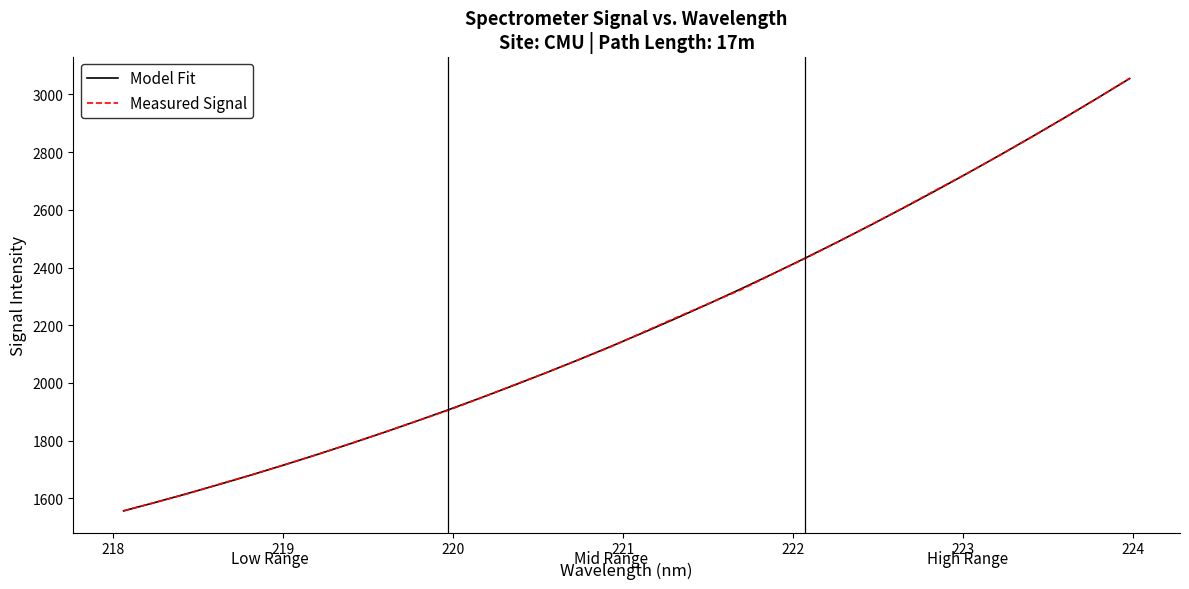

Is this an area chart (filled region under the line)?

No